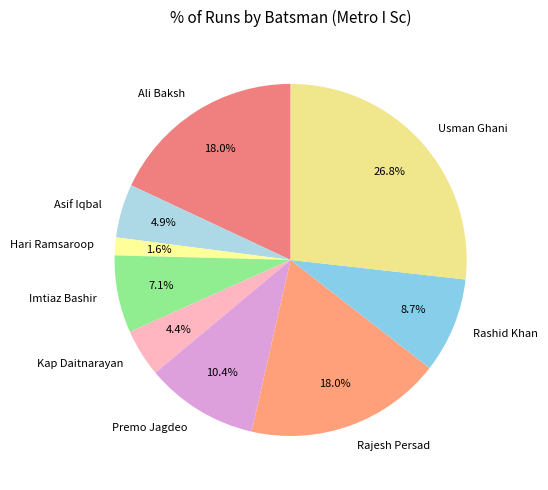

What is the ratio of the value at Premo Jagdeo to the value at Ali Baksh?

0.6